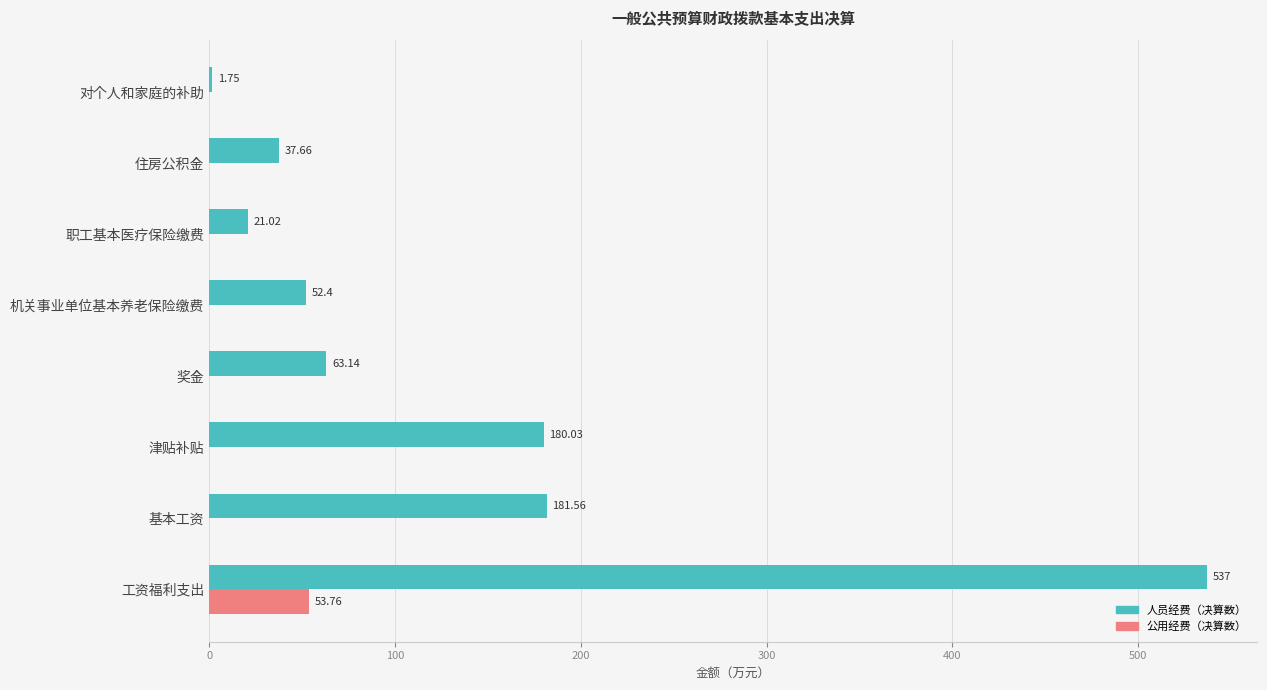

What is the average value of the 人员经费（决算数） series?

134.3